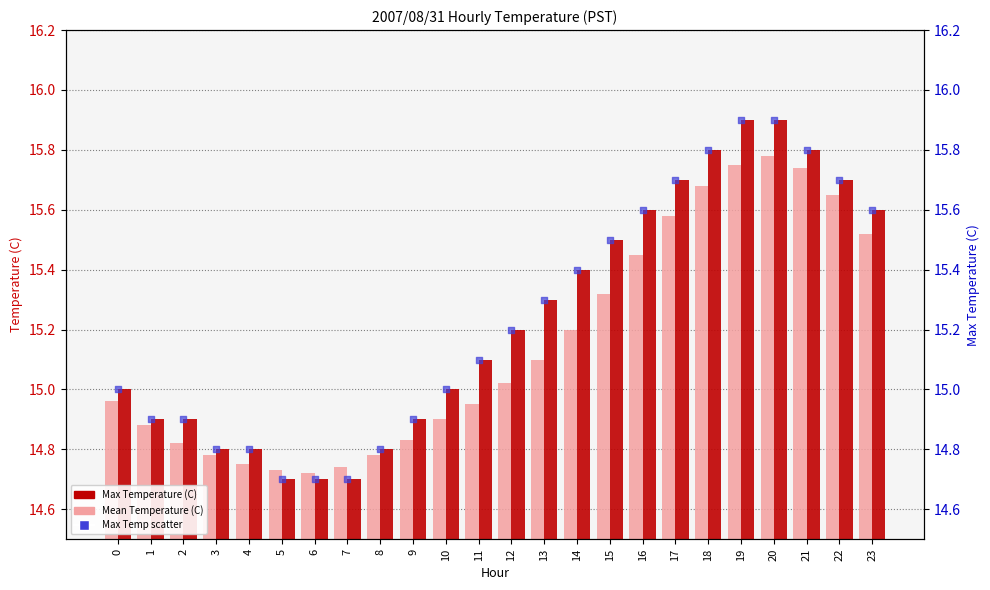

Which series reaches the maximum Y coordinate?

Max Temperature (C)